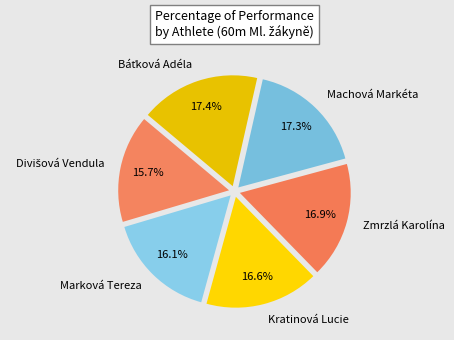

Is it true that Kratinová Lucie is 17% of the pie?

True